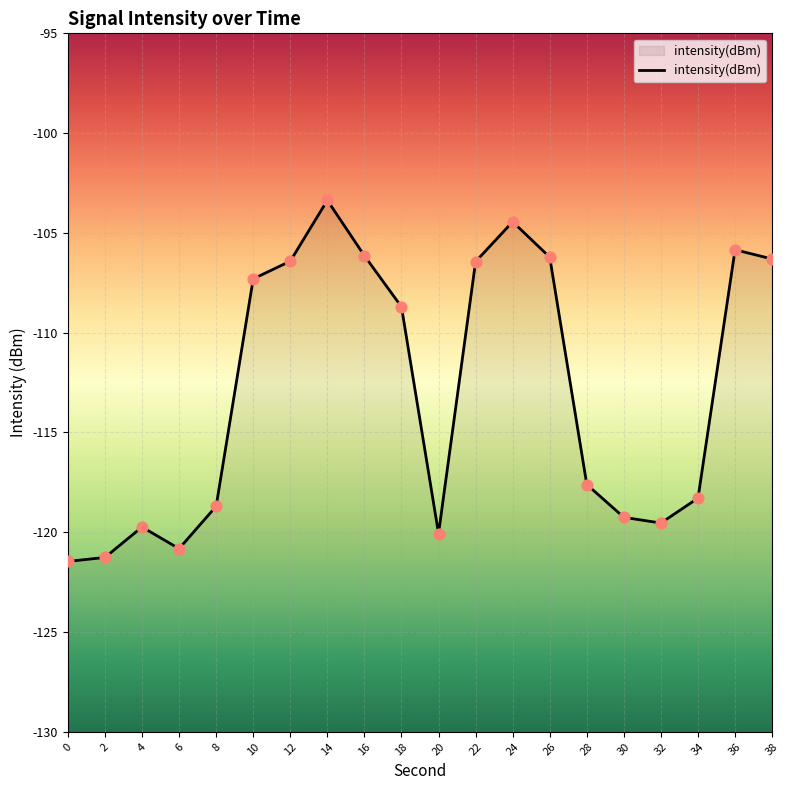

What is the change in value from 4 to 6?

-1.1